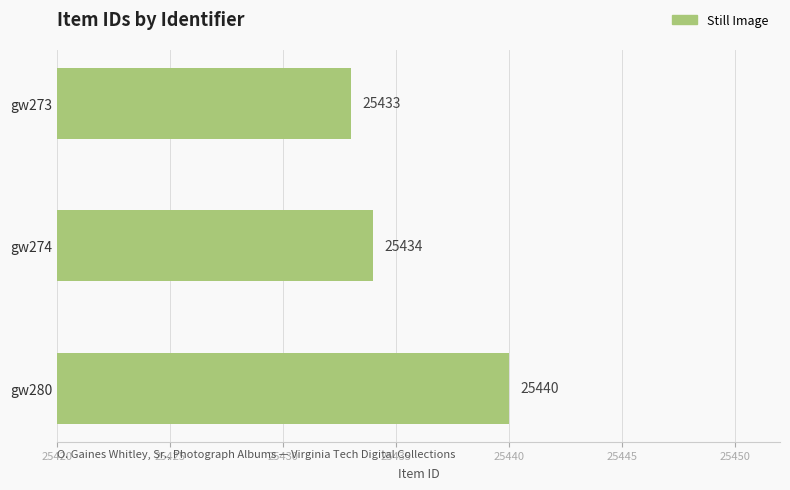

The chart shows a value of 25440 at gw280. True or false?

True